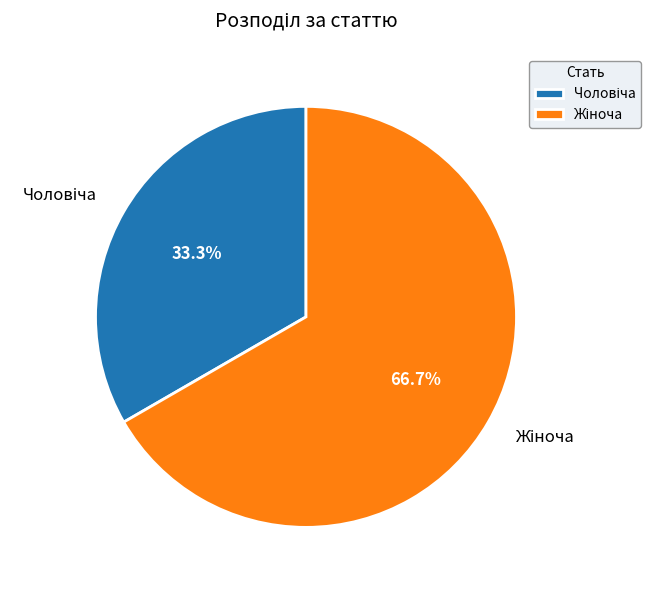

Is there a majority slice in this chart?

Yes